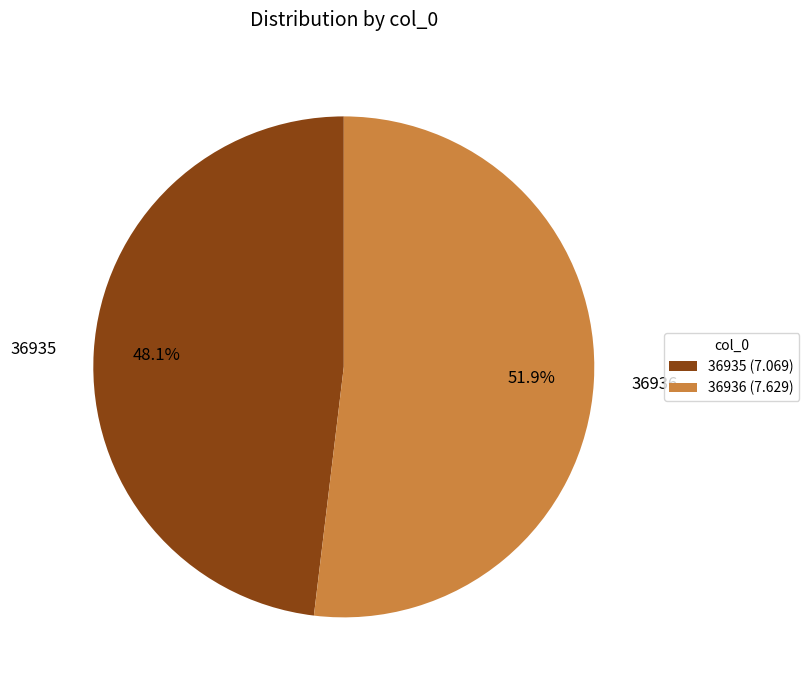

Which category accounts for the majority?

36936